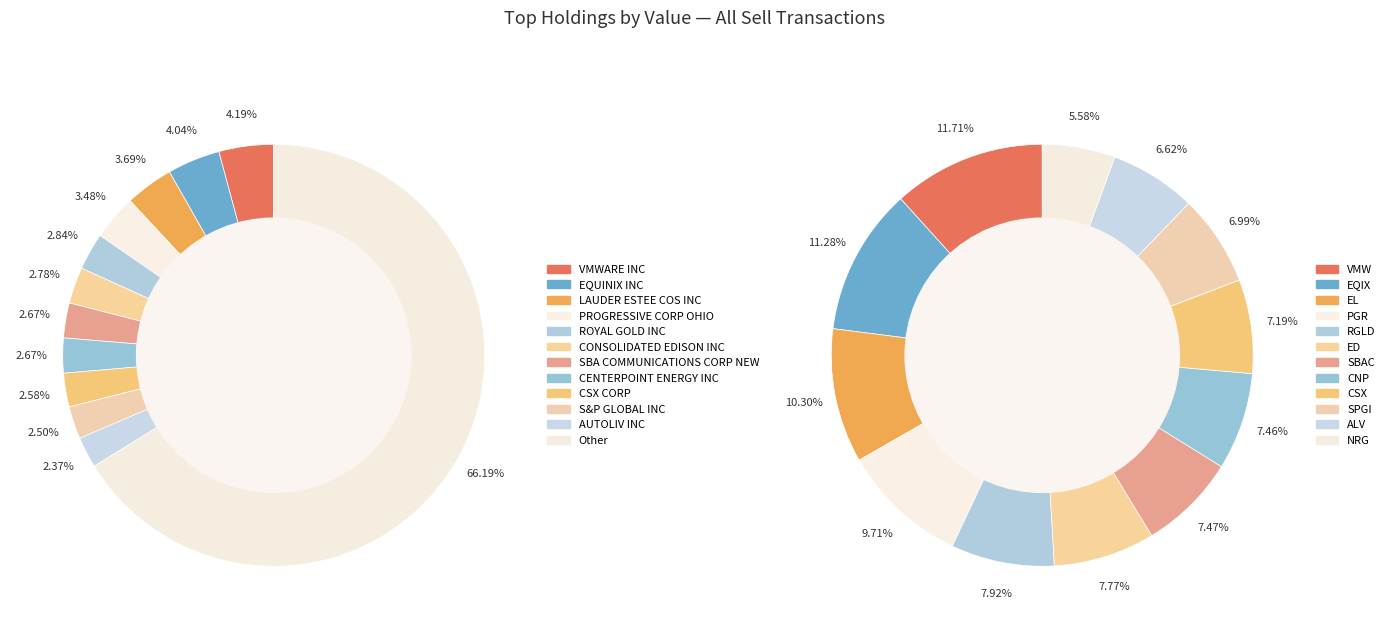

The LAUDER ESTEE COS INC slice represents 4% of the pie. True or false?

True